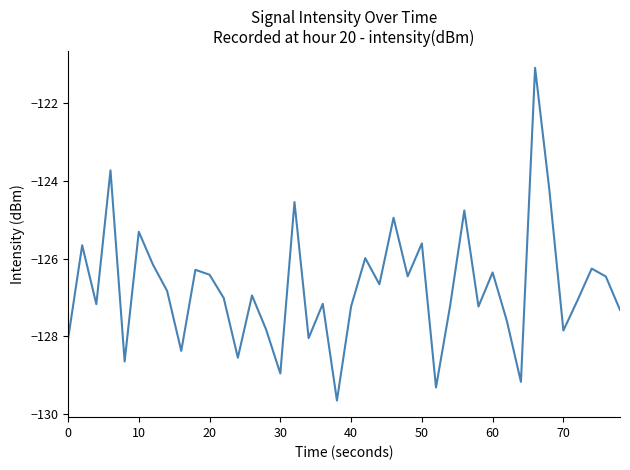

What is the smallest value displayed?

-129.7